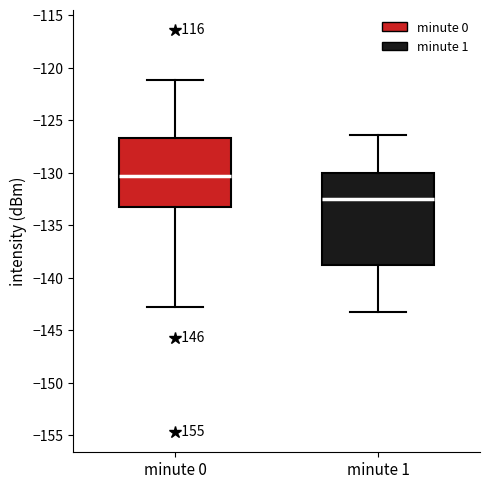

Which box's median line is the lowest?

minute 1